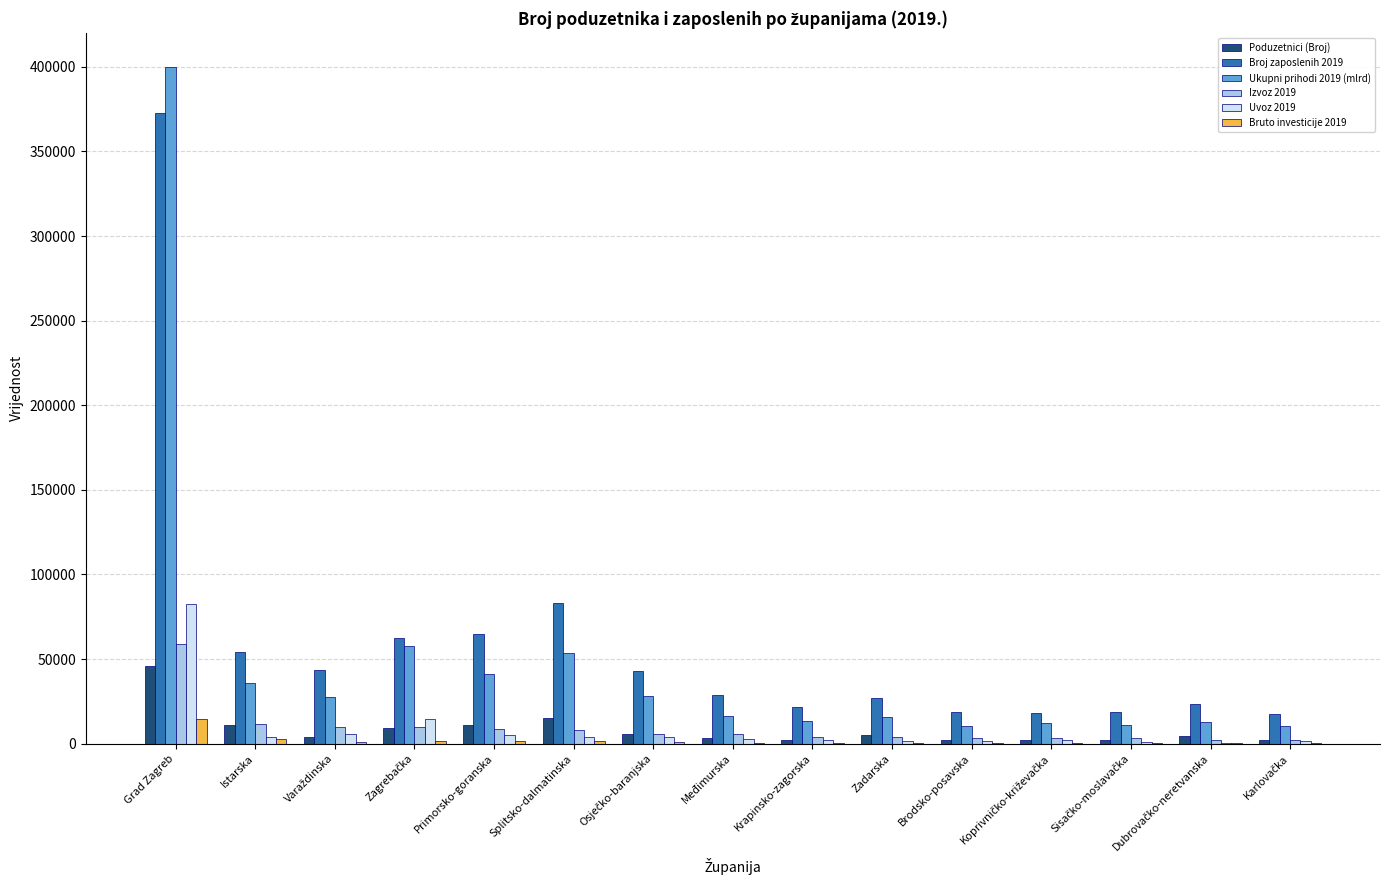

Read the Ukupni prihodi 2019 (mlrd) value at Primorsko-goranska, to the nearest 100.

41000